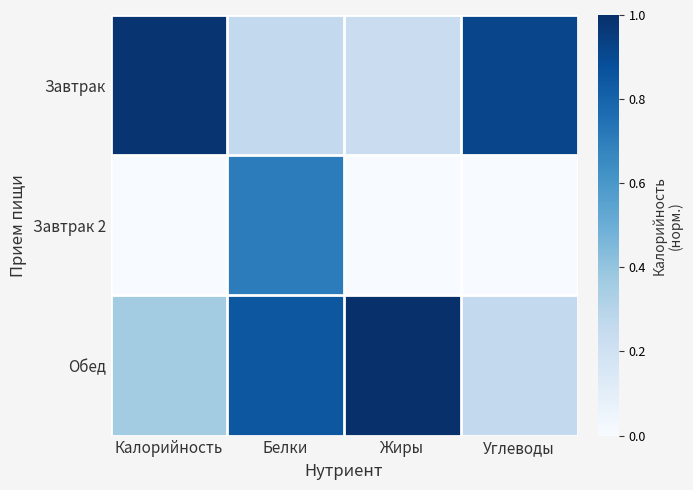

At how many categories does at least one series exceed 0?

4